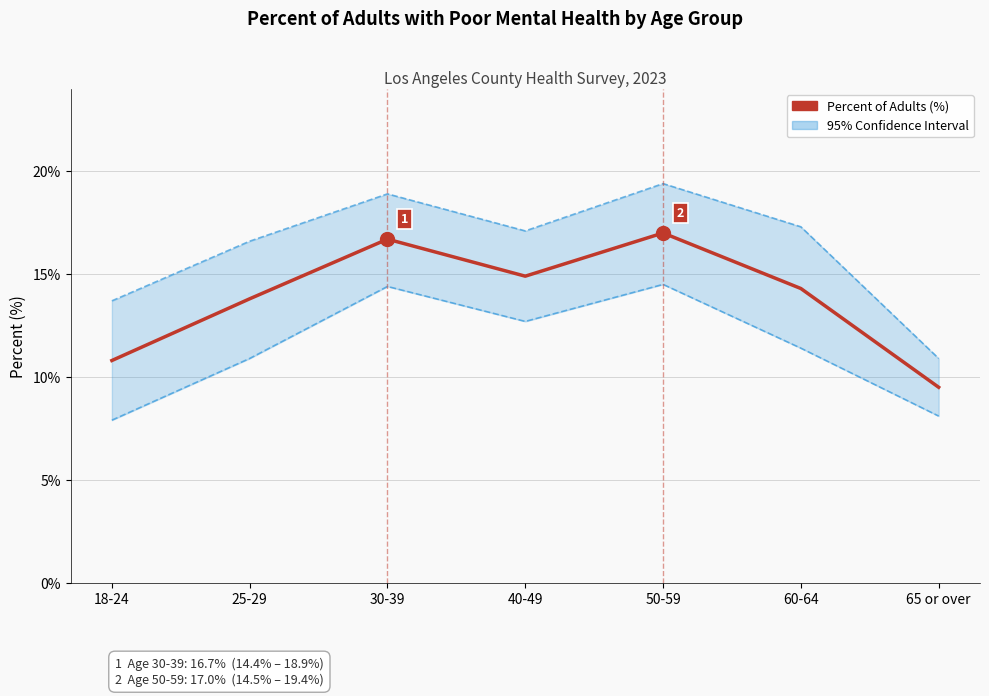

At which category does CI Low reach its first local peak?

30-39